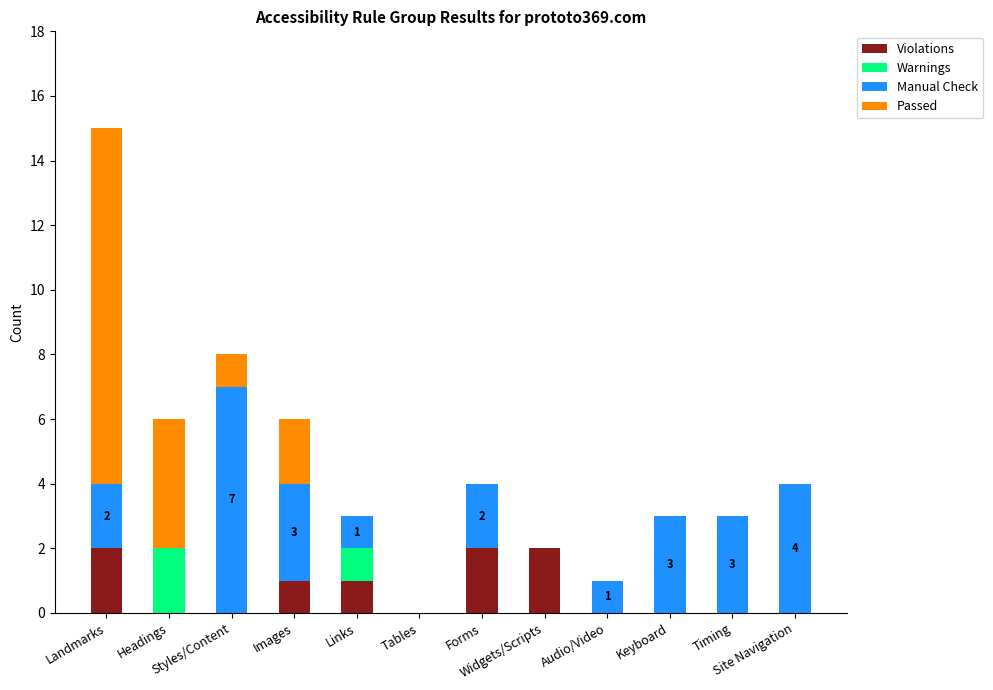

Does the chart contain stacked bars?

Yes